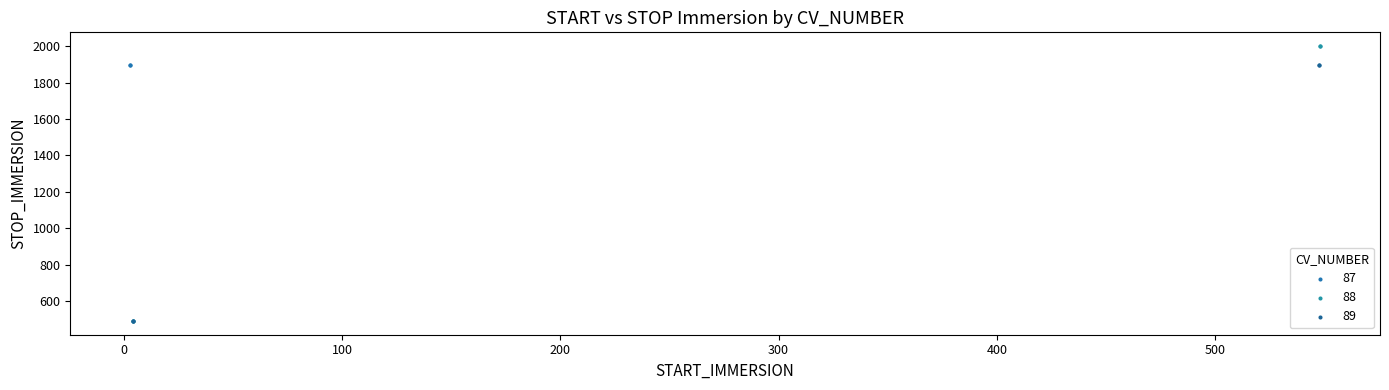

Which series contains the highest Y value?

88